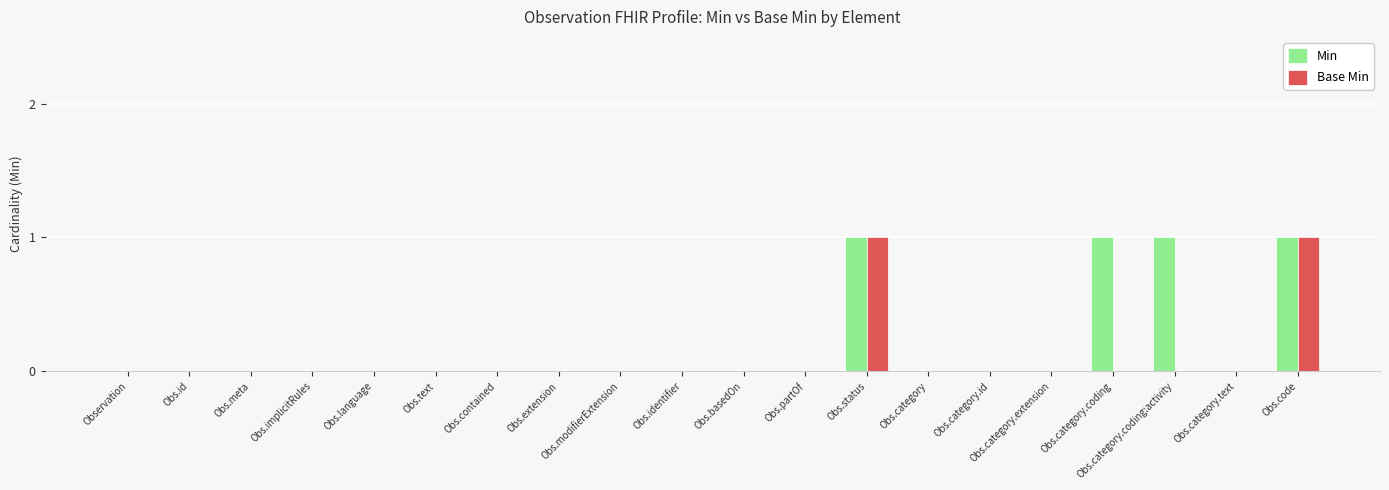

Which series has the largest total across all categories?

Min